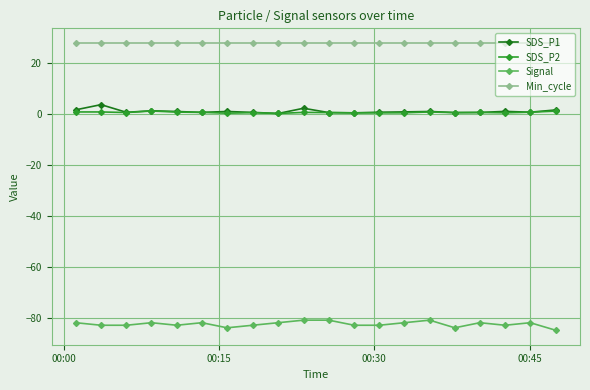

Which series has the largest total across all categories?

Min_cycle